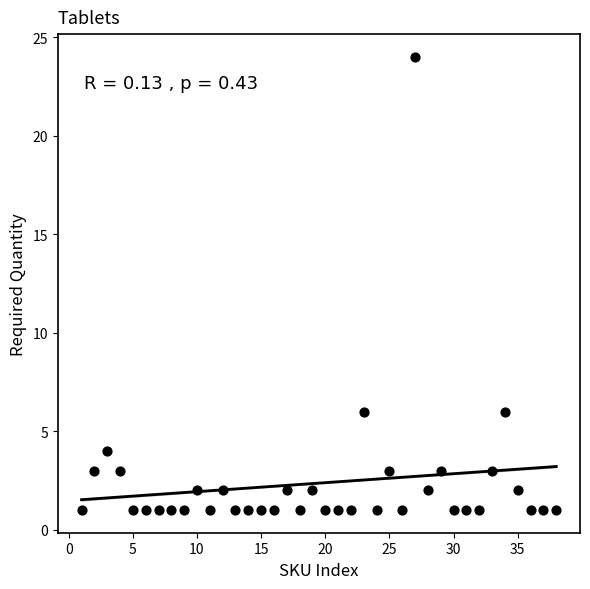

What is the range of X values (max minus min)?

37